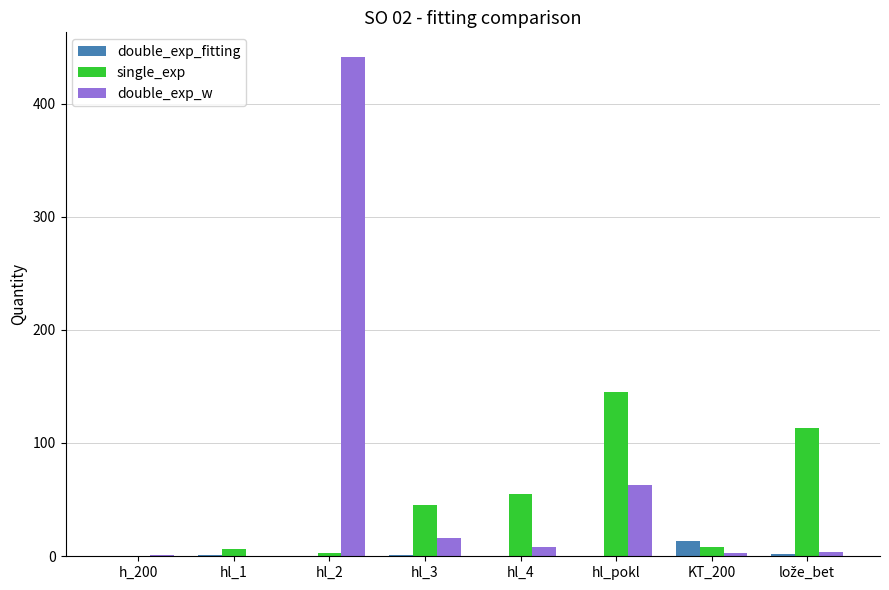

What is the spread (max minus min) of values at hl_pokl?

145.0